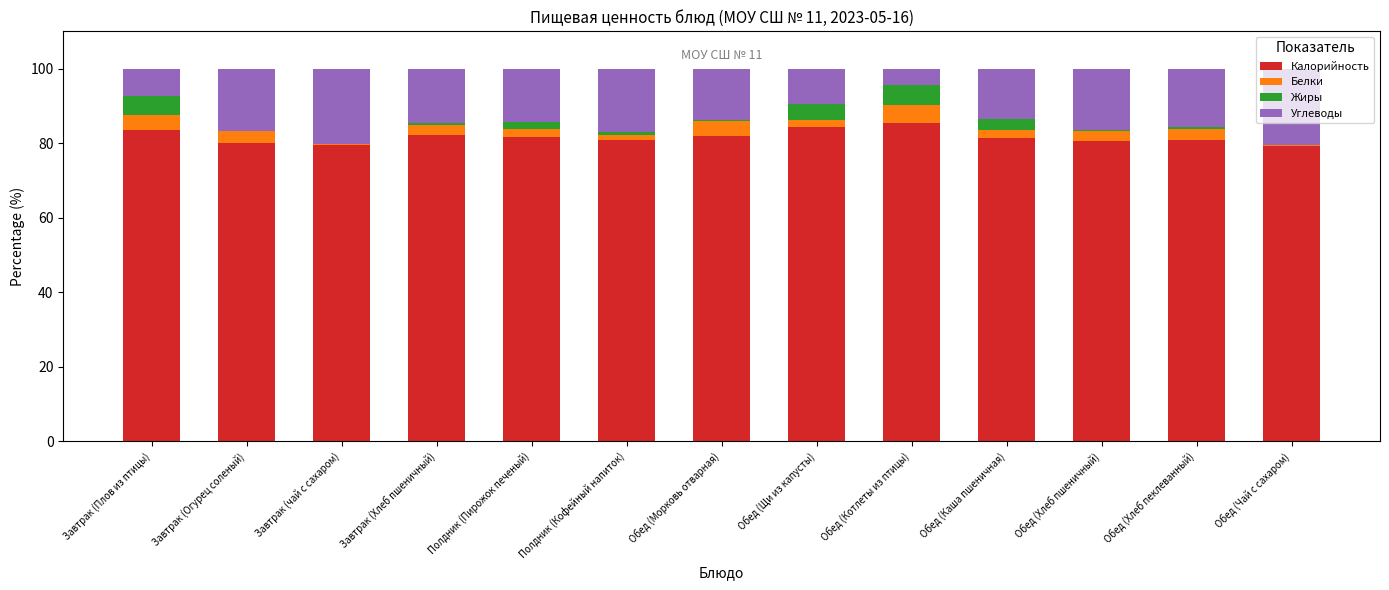

True or false: Калорийность has a value of 105.6 at Обед (Чай с сахаром).

False